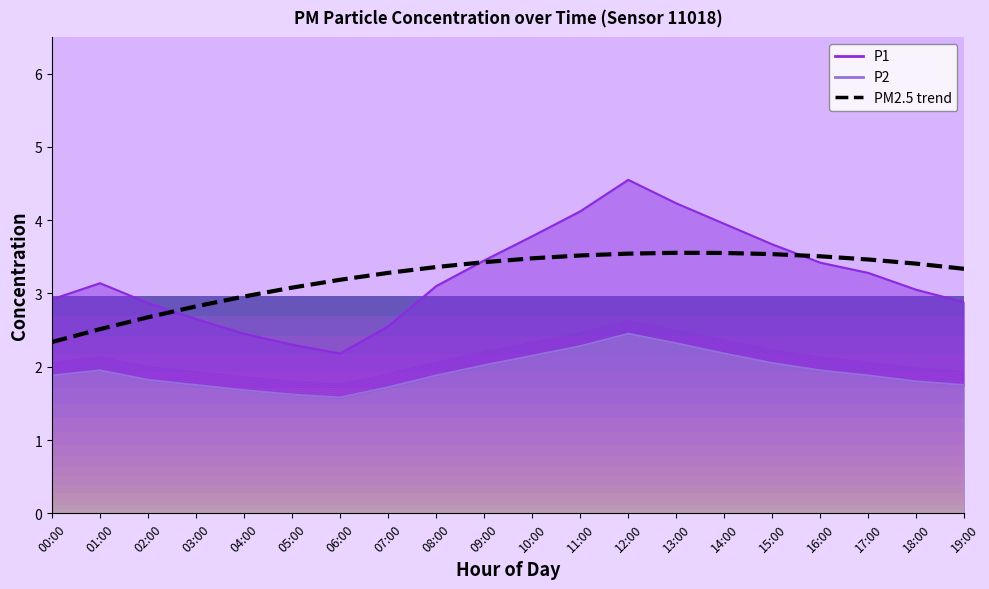

The value at 03:00 is 0.7. True or false?

False